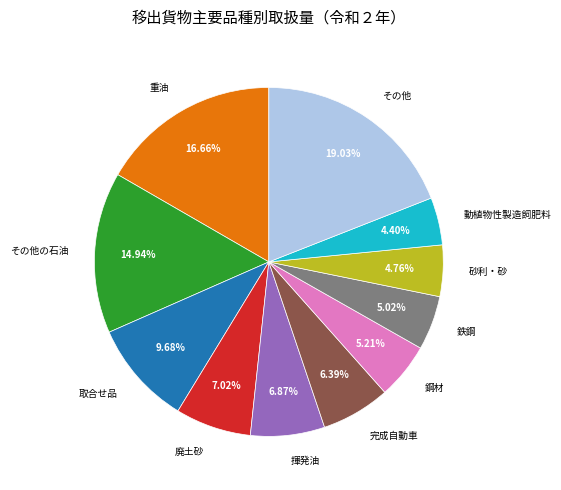

What is the total percentage of 取合せ品 and 動植物性製造飼肥料?

14.1%